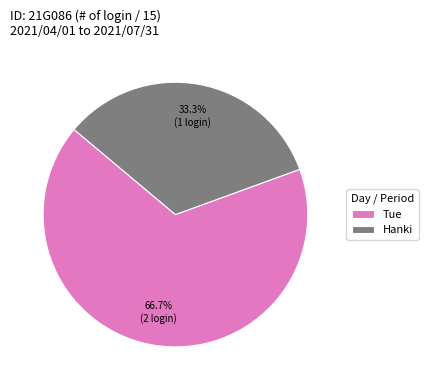

To the nearest percent, what is the average slice percentage?

50%